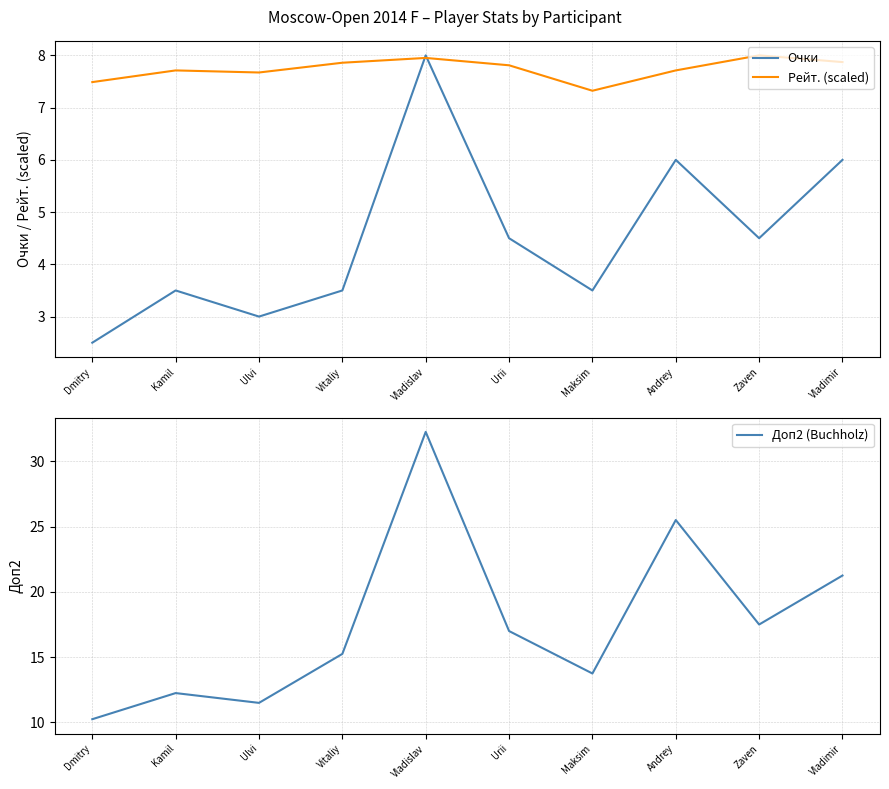

How many lines are shown in the chart?

3